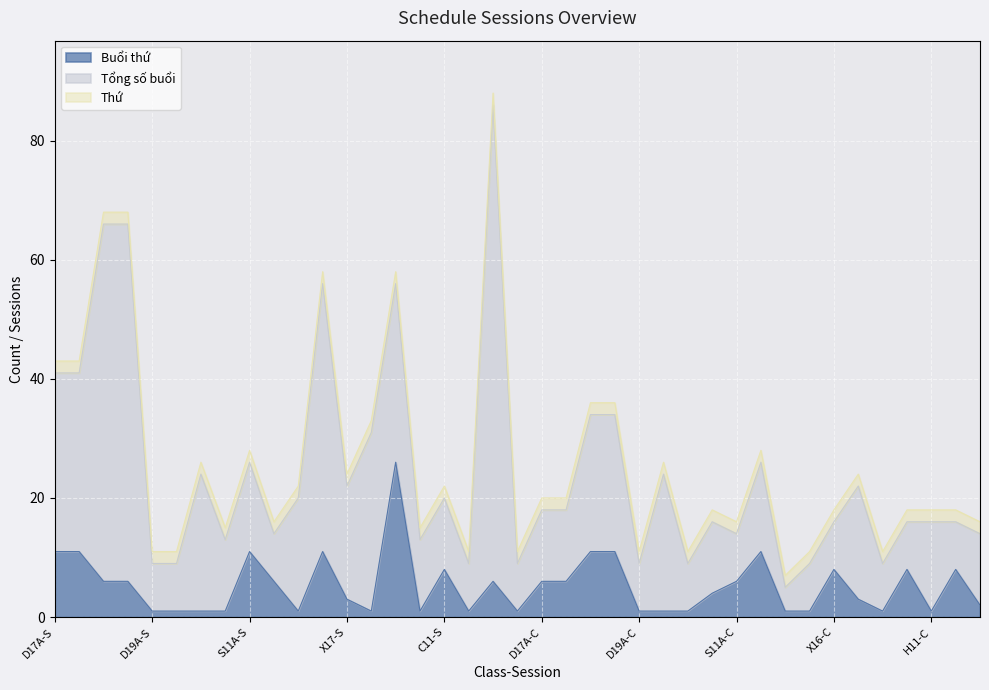

Count the number of data series in this chart.

3